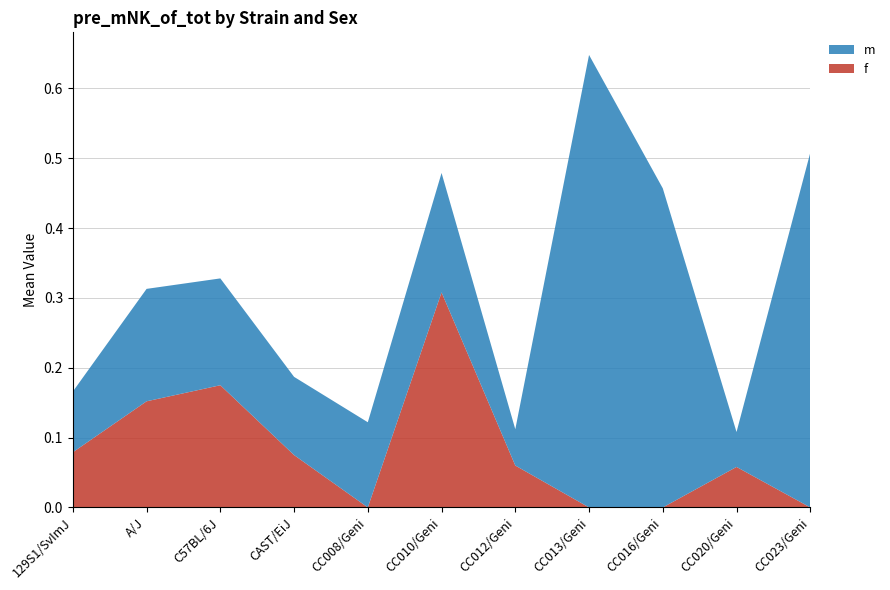

Reading left to right, transcribe all the data shown in this chart.

f: 129S1/SvImJ=0.1	A/J=0.2	C57BL/6J=0.2	CAST/EiJ=0.1	CC008/Geni=0.0	CC010/Geni=0.3	CC012/Geni=0.1	CC013/Geni=0.0	CC016/Geni=0.0	CC020/Geni=0.1	CC023/Geni=0.0
m: 129S1/SvImJ=0.1	A/J=0.2	C57BL/6J=0.2	CAST/EiJ=0.1	CC008/Geni=0.1	CC010/Geni=0.2	CC012/Geni=0.1	CC013/Geni=0.6	CC016/Geni=0.5	CC020/Geni=0.1	CC023/Geni=0.5